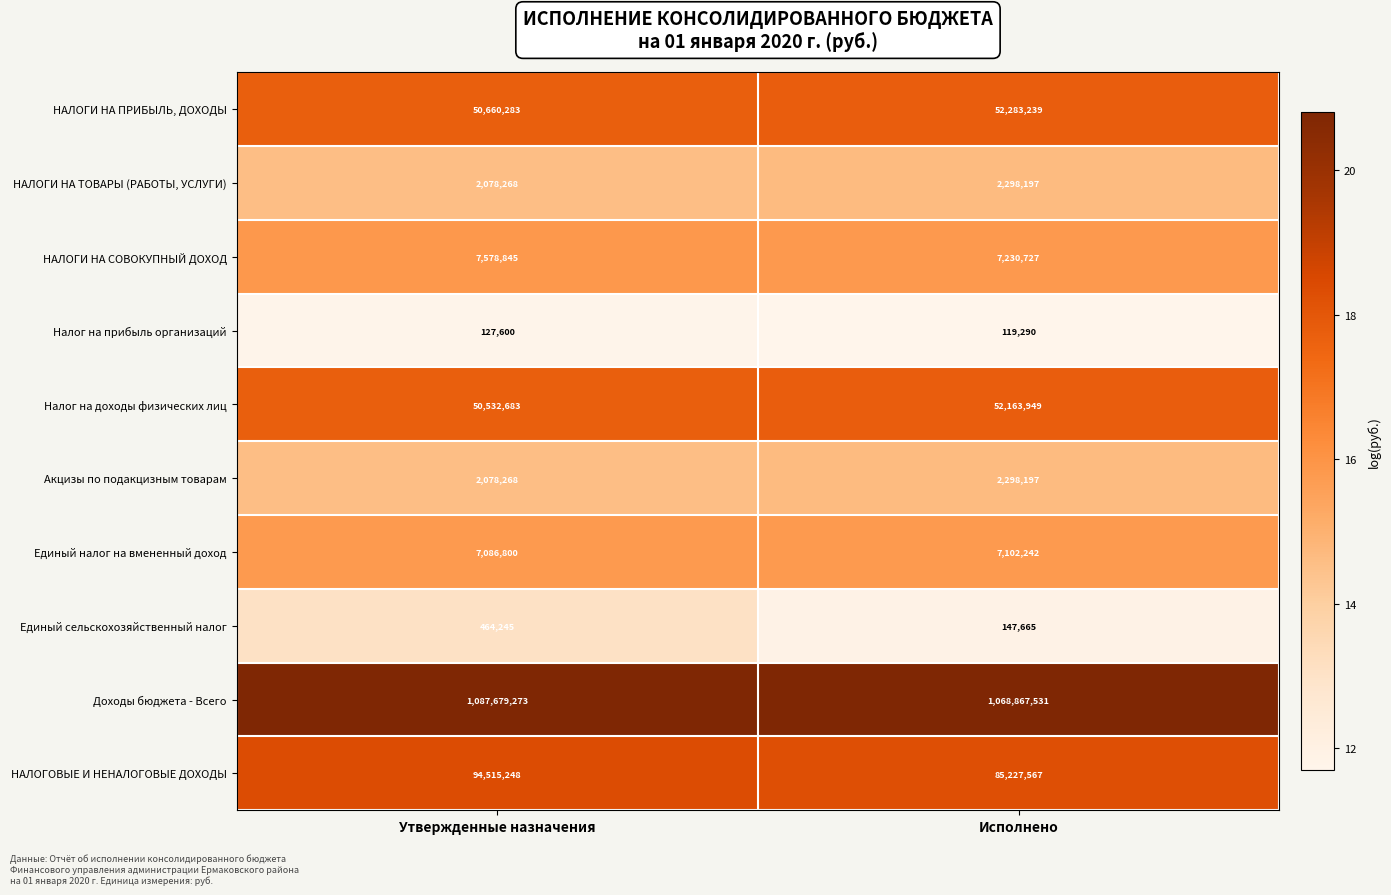

At which label is НАЛОГИ НА ПРИБЫЛЬ, ДОХОДЫ closest to 51471761?

Утвержденные назначения